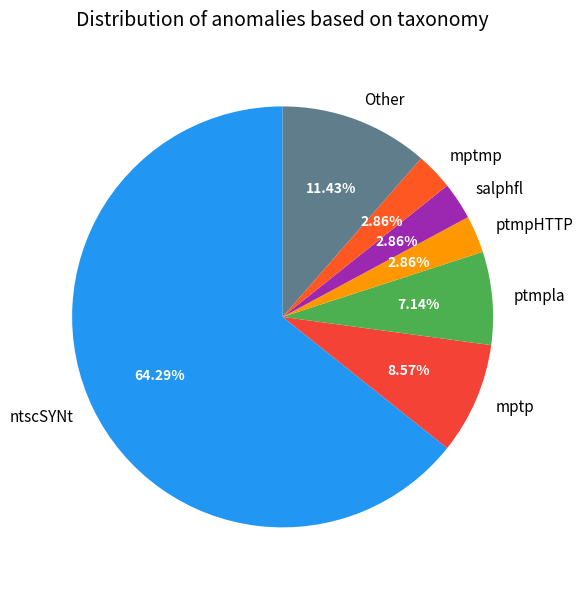

Which slice represents more than half of the pie?

ntscSYNt